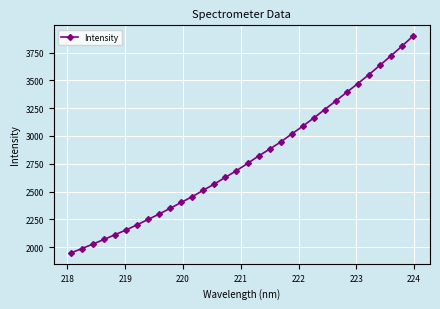

What is the minimum value shown in the chart?

1948.2